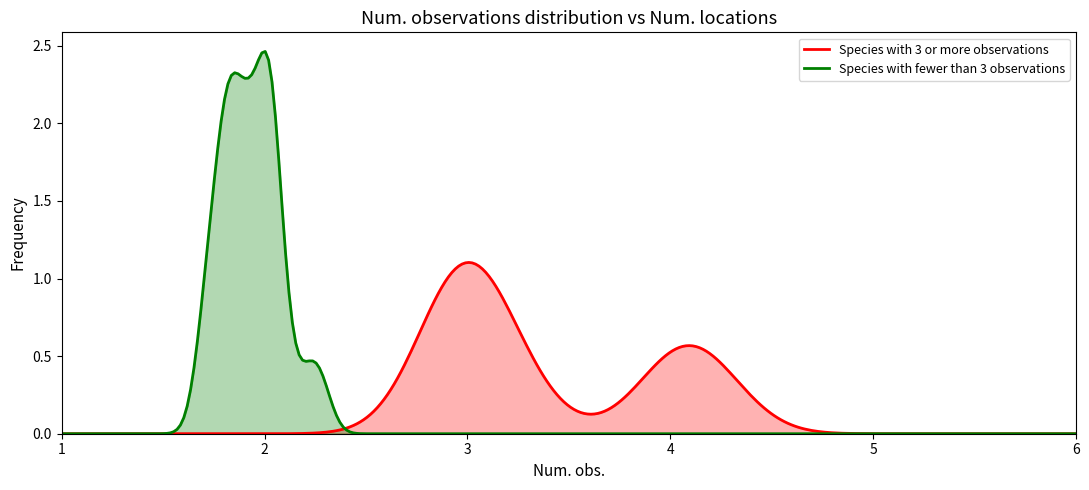

The Num. loc. series shows 1 at 0. True or false?

False